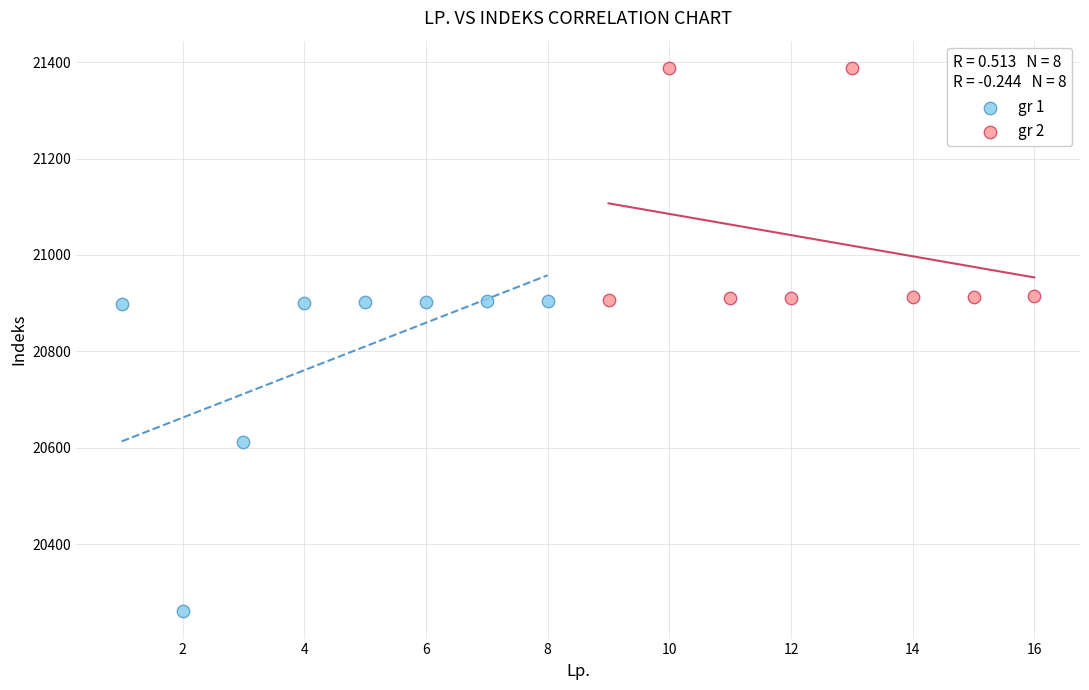

What are all the series names shown in the legend?

gr 1, gr 2